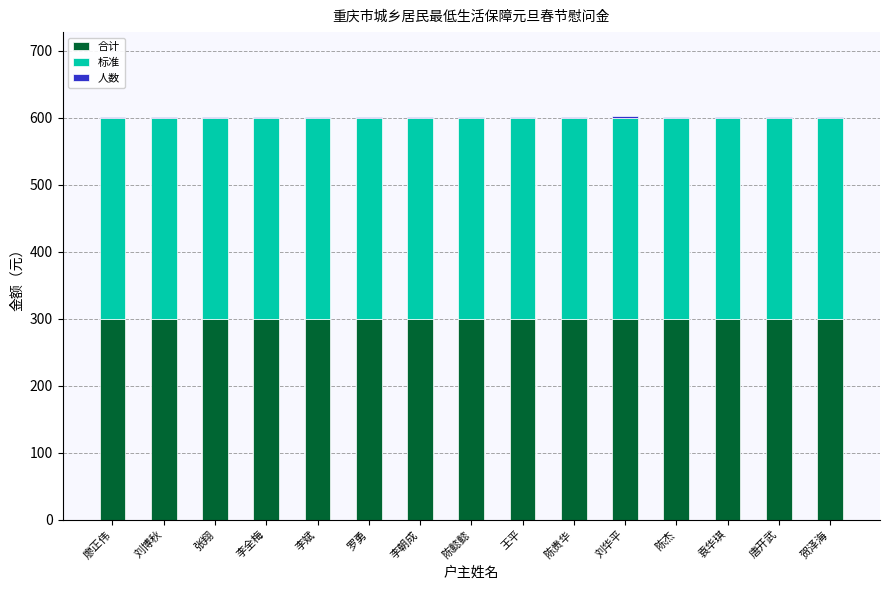

The value of 合计 at 陈杰 is 300. True or false?

True